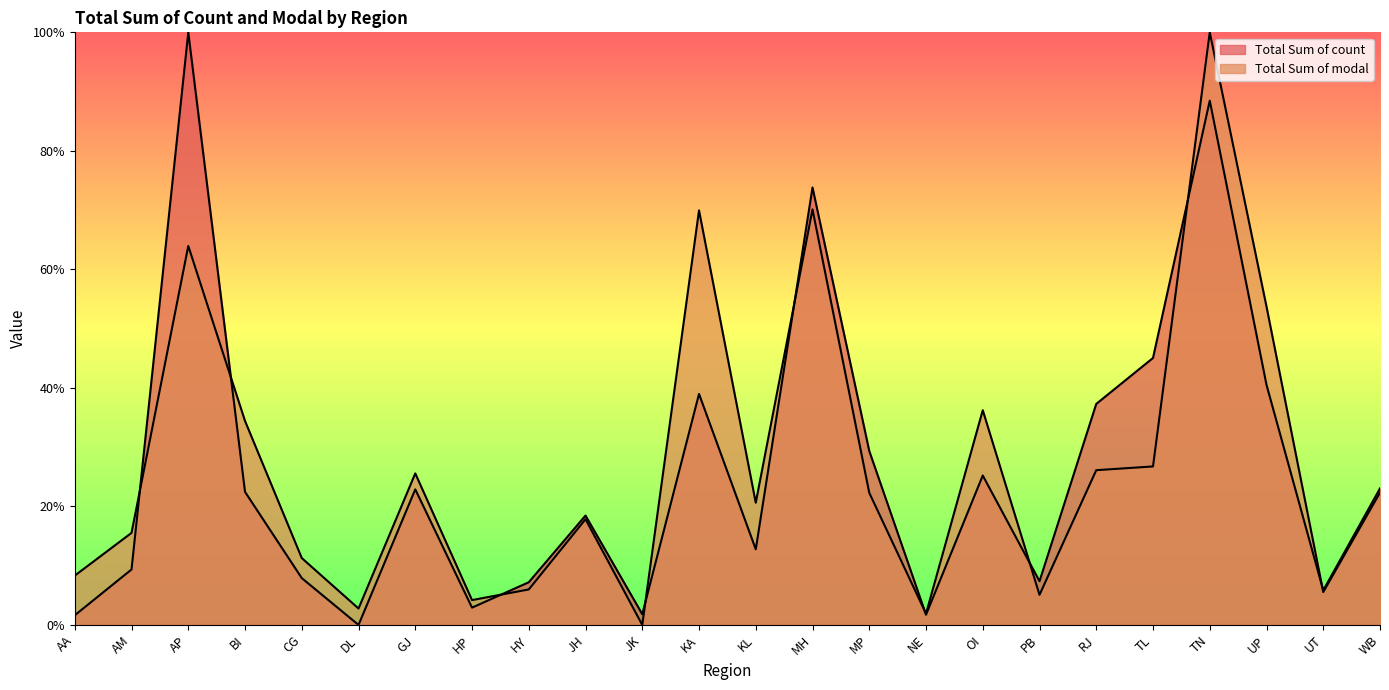

Which series has the largest range (max minus min)?

Total Sum of count